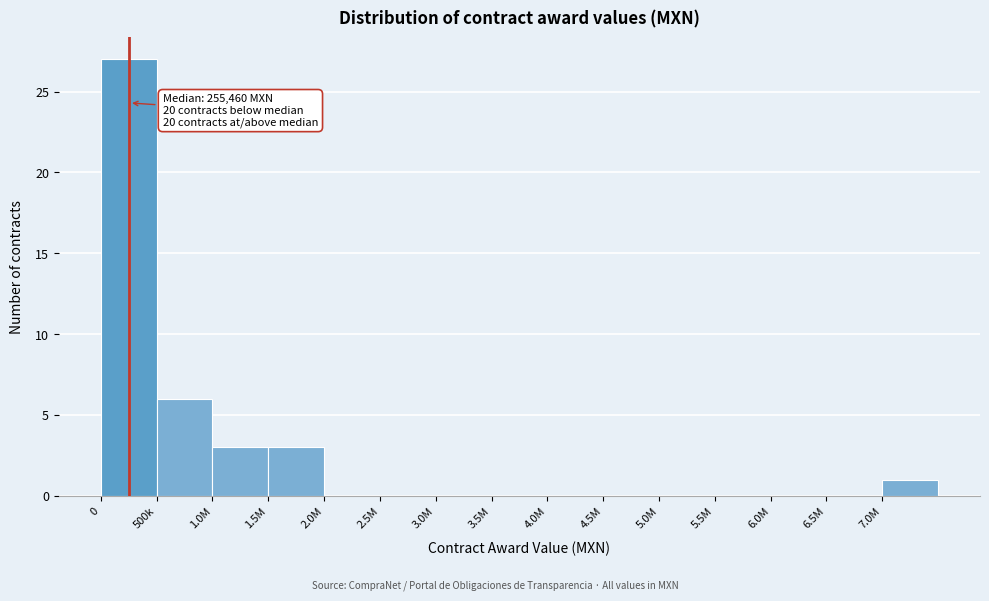

Reading right to left, transcribe all the data shown in this chart.

7.0M=1	6.5M=0	6.0M=0	5.5M=0	5.0M=0	4.5M=0	4.0M=0	3.5M=0	3.0M=0	2.5M=0	2.0M=0	1.5M=3	1.0M=3	500k=6	0=27